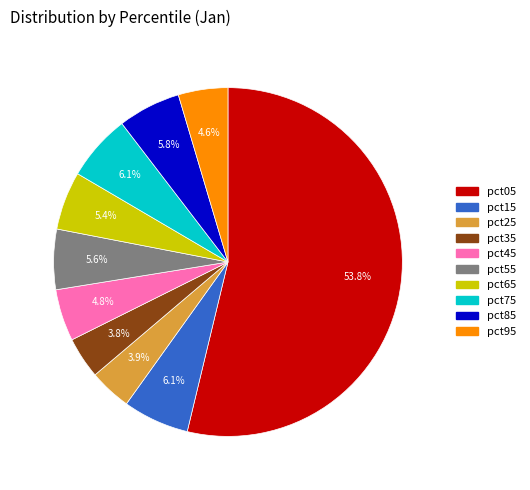

What percentage is NOT represented by pct75?

93.9%